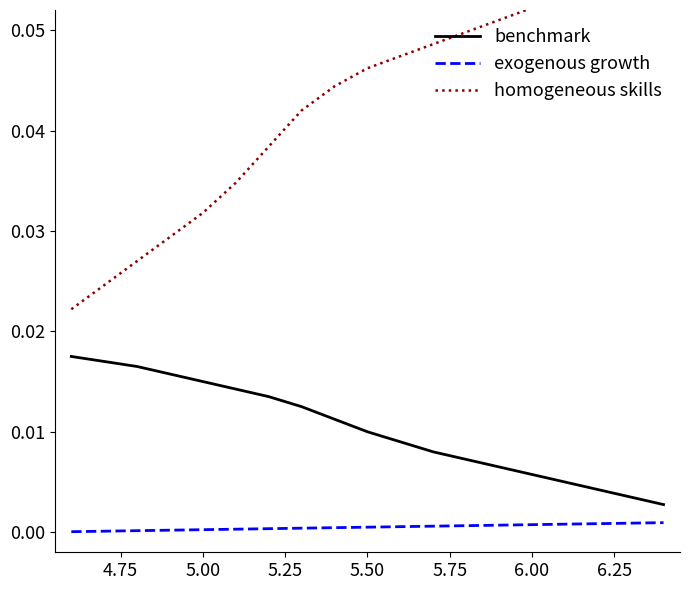

True or false: exogenous growth and benchmark cross at least once.

False